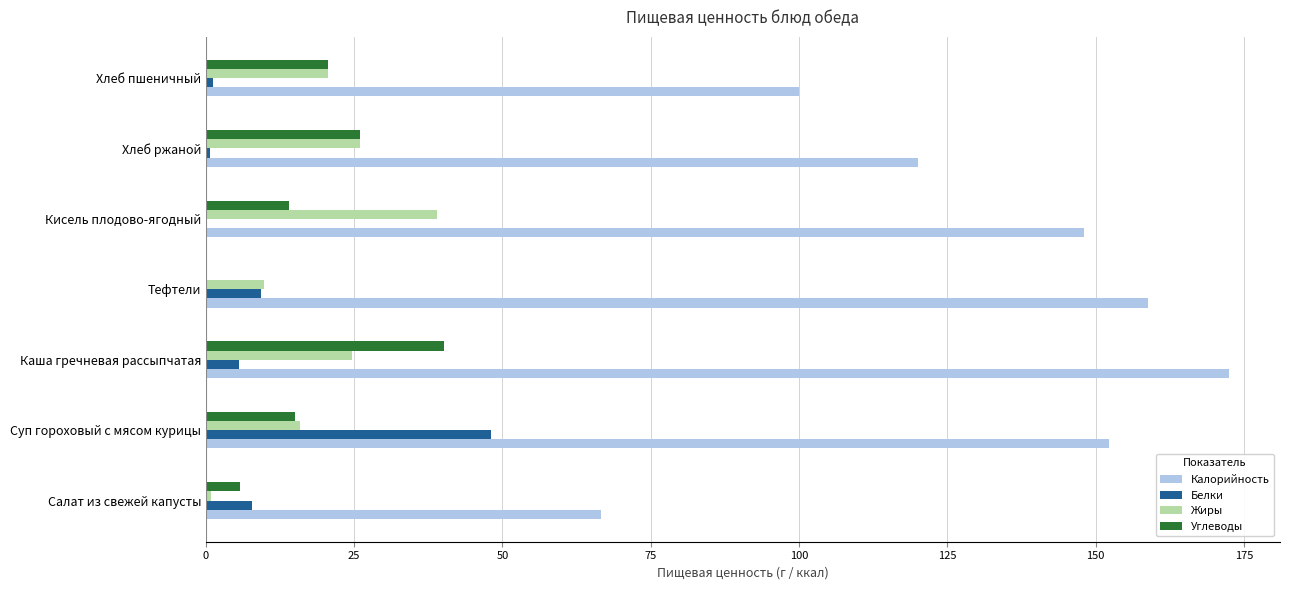

At which label is Углеводы closest to 20?

Хлеб пшеничный